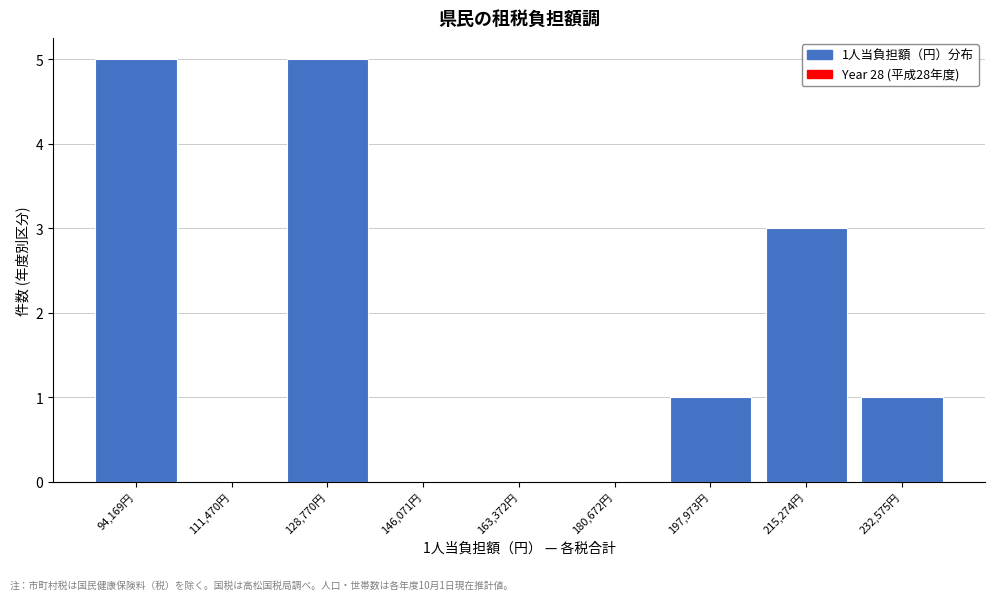

Reading left to right, what are all the values shown in this chart?

94,169円=5	111,470円=0	128,770円=5	146,071円=0	163,372円=0	180,672円=0	197,973円=1	215,274円=3	232,575円=1